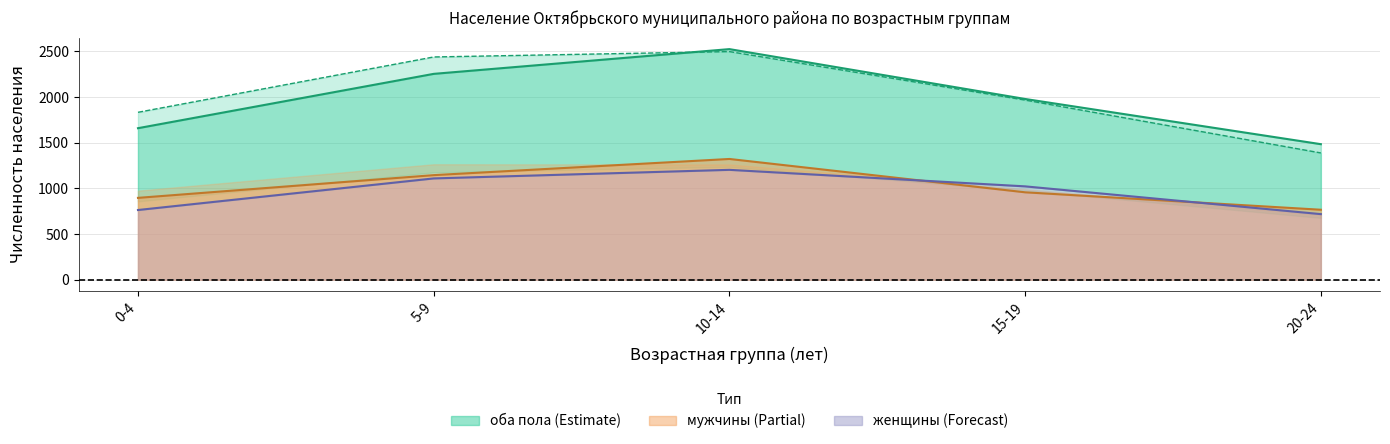

Which category has the highest value in the оба пола 2023 series?

10-14